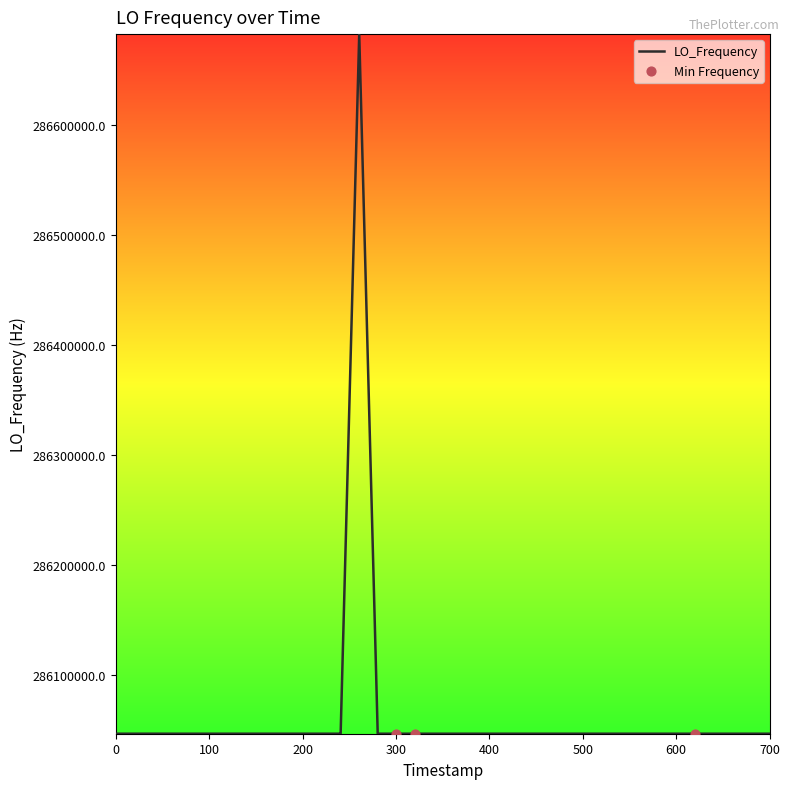

What is the smallest value displayed?

286046993.3